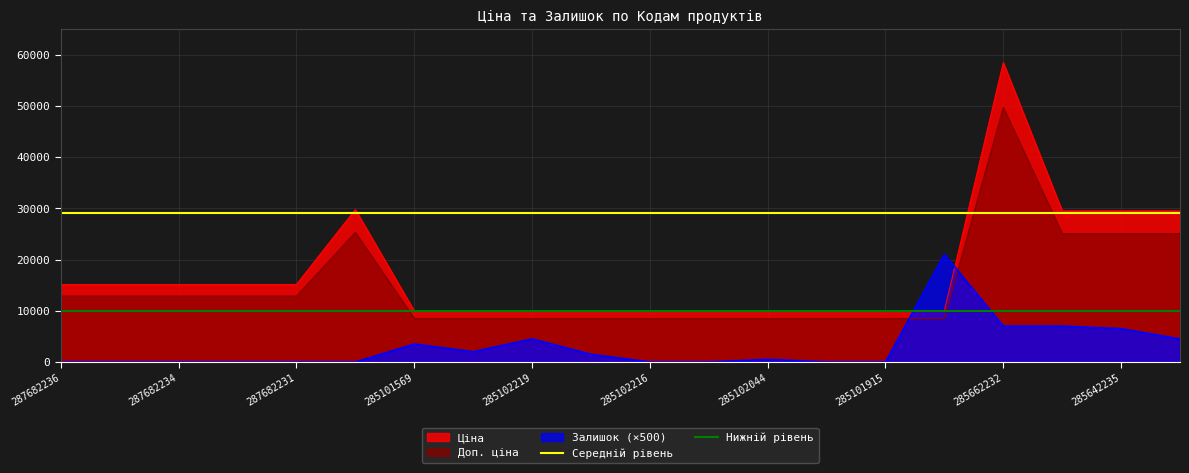

Is the value of Ціна at 285101915 greater than the value of Залишок (×500) at 285662232?

Yes